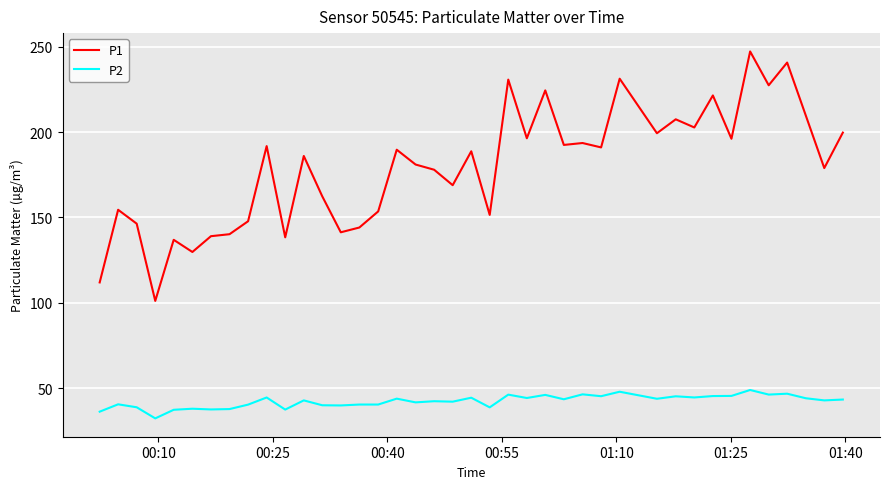

What is the sum of all P2 values?

1695.4